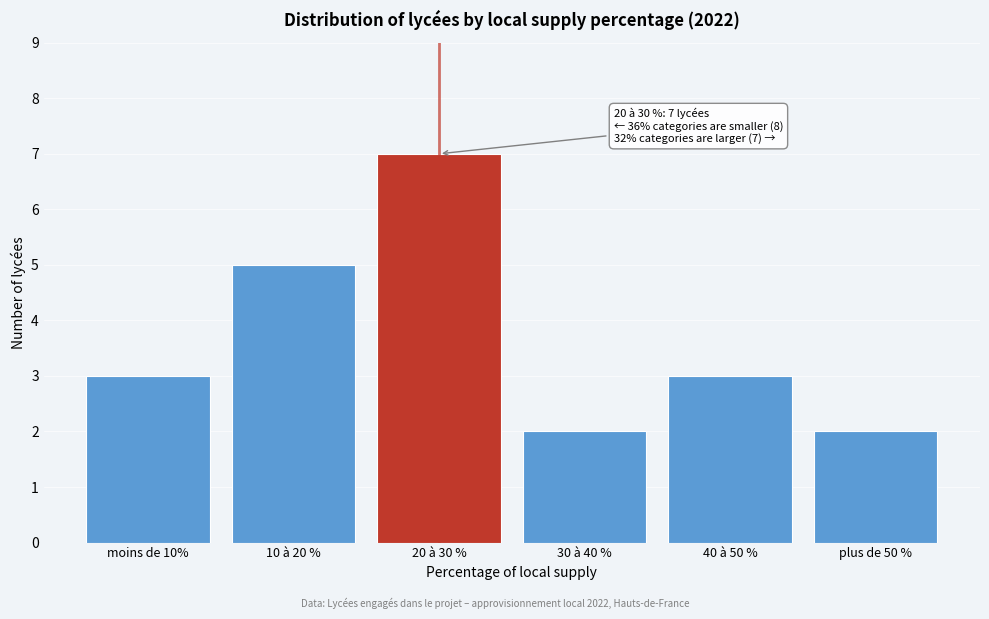

Reading right to left, transcribe all the data shown in this chart.

2	3	2	7	5	3